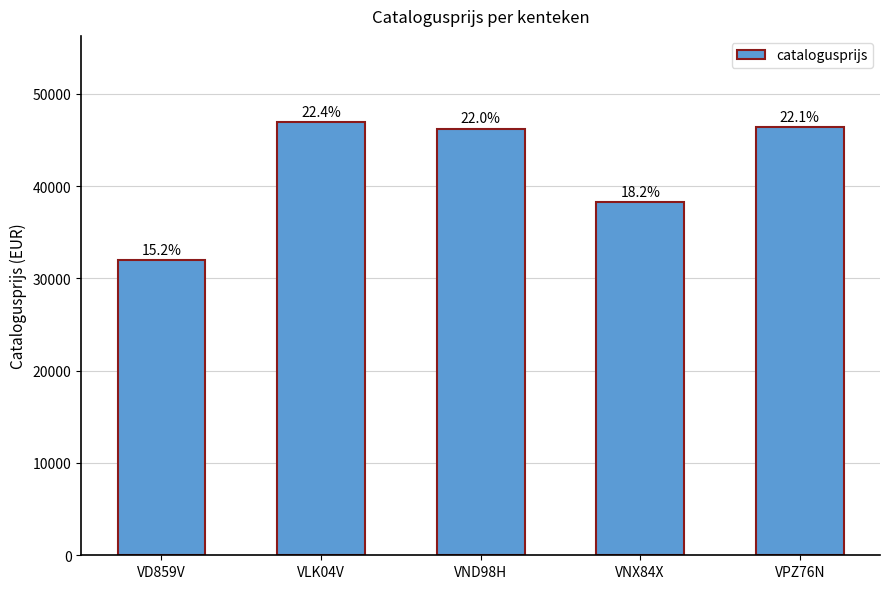

What is the change in value from VND98H to VNX84X?

-7926